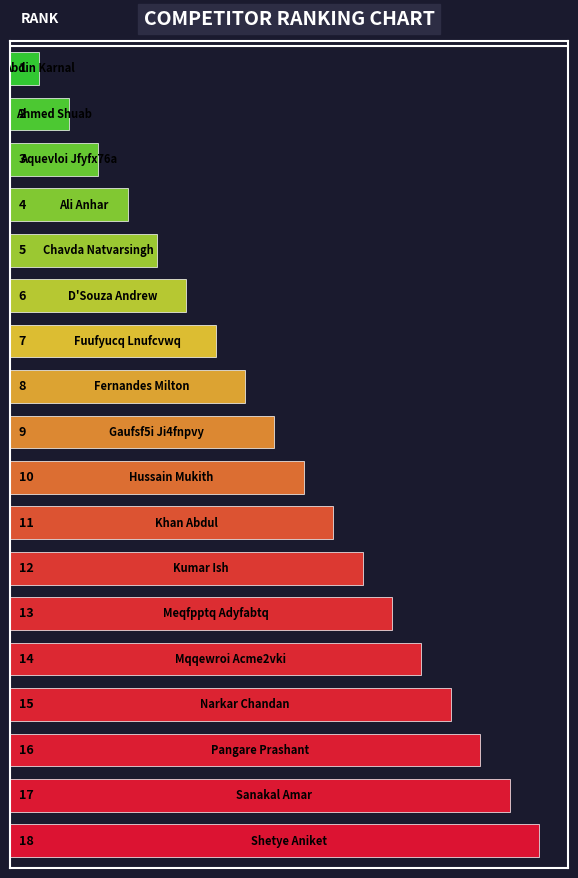

How many data points are less than 10?

9